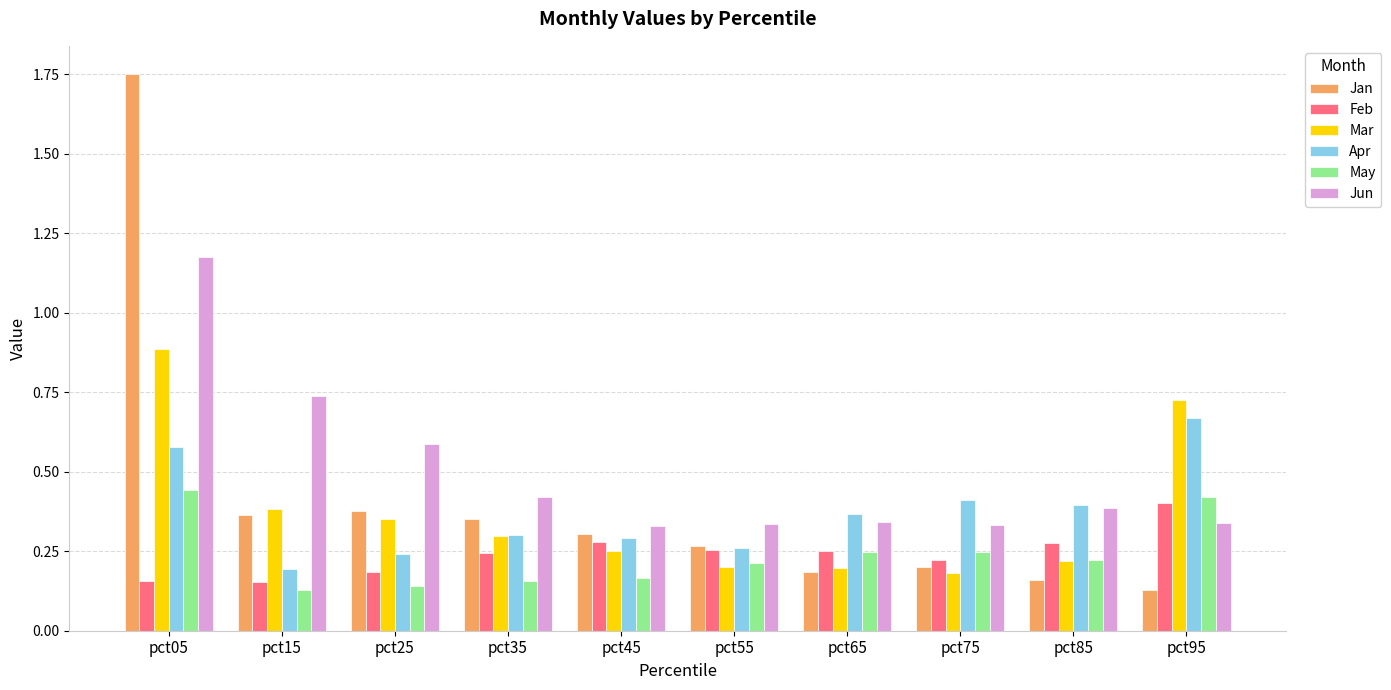

Which category has the highest value across all series?

pct05